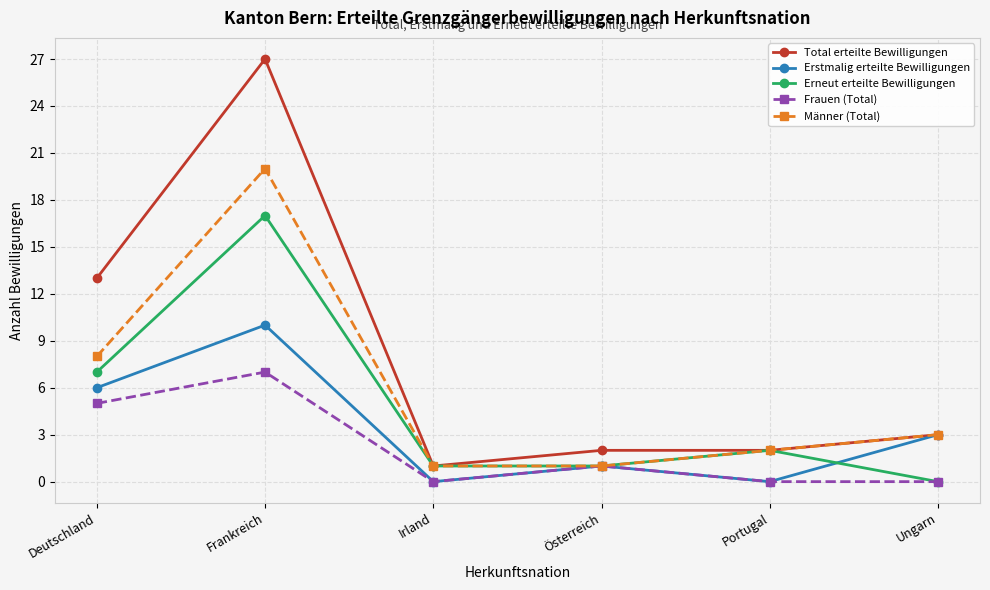

At which category is the sum across all series the highest?

Frankreich